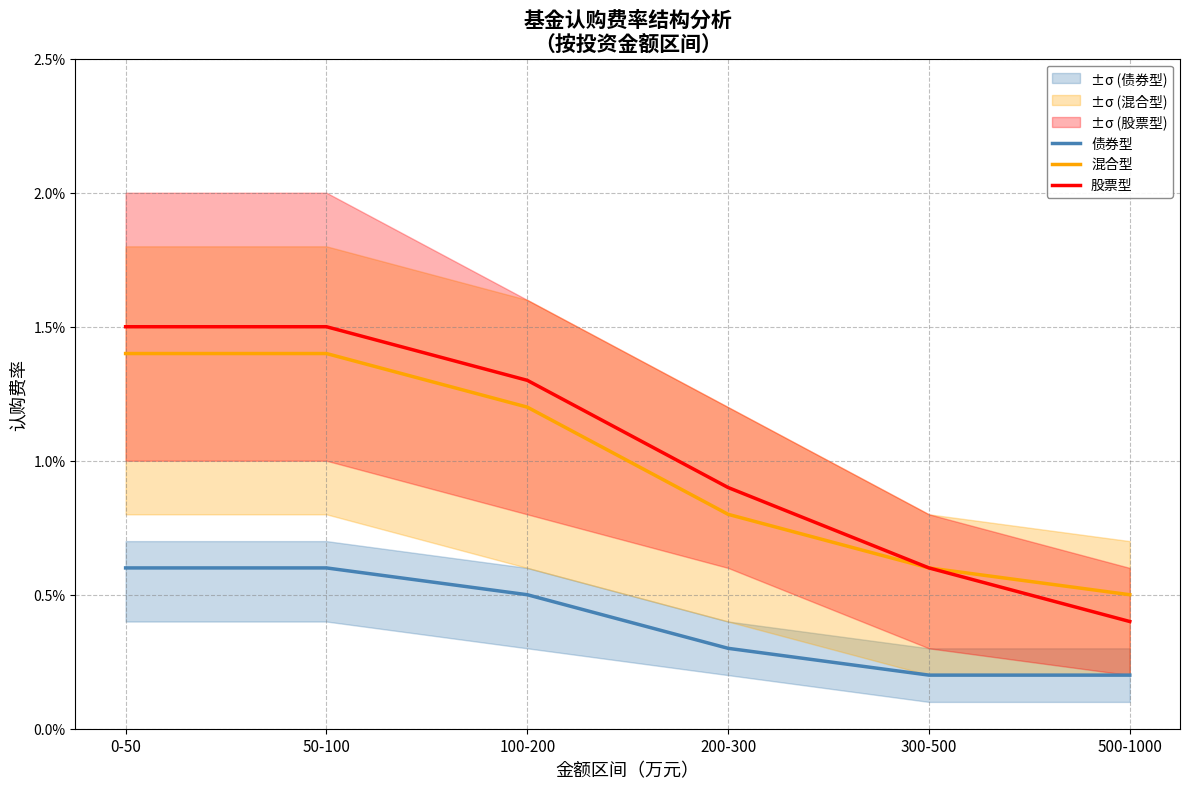

Is the value of 债券型 at 0-50 greater than the value of 股票型 at 500-1000?

Yes